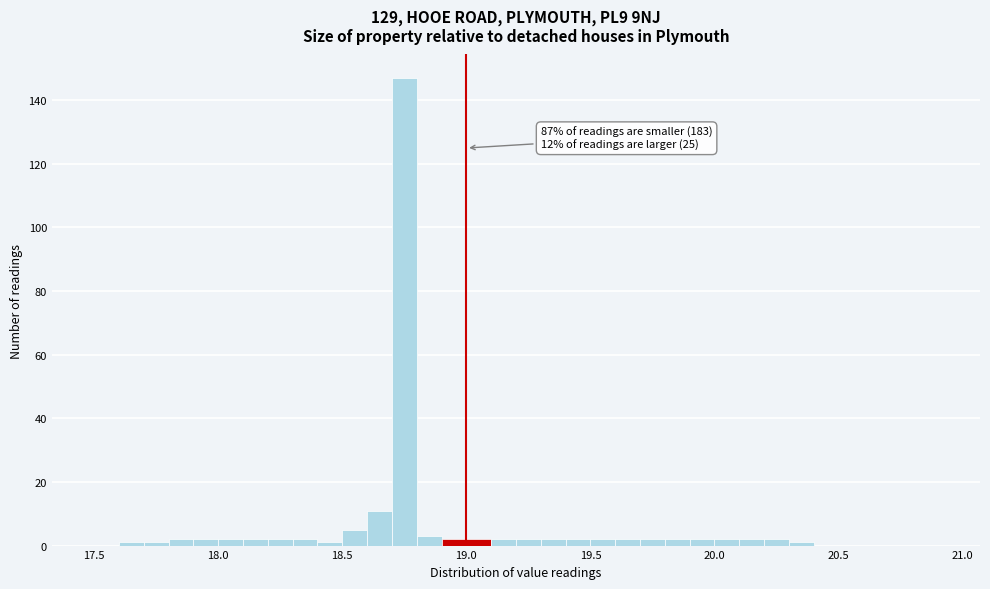

Around what value on the x-axis is the tallest bar? Give the approximate position of its centre, as read against the axis.

18.75